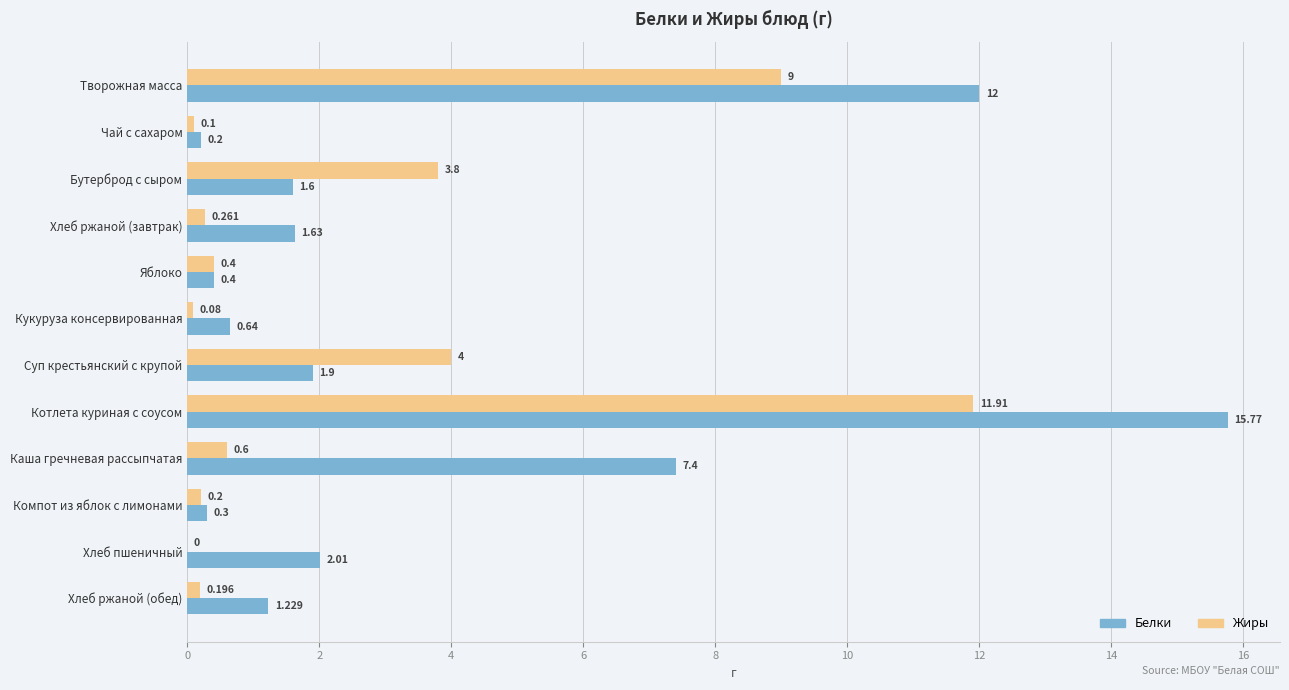

Which series has the largest total across all categories?

Белки